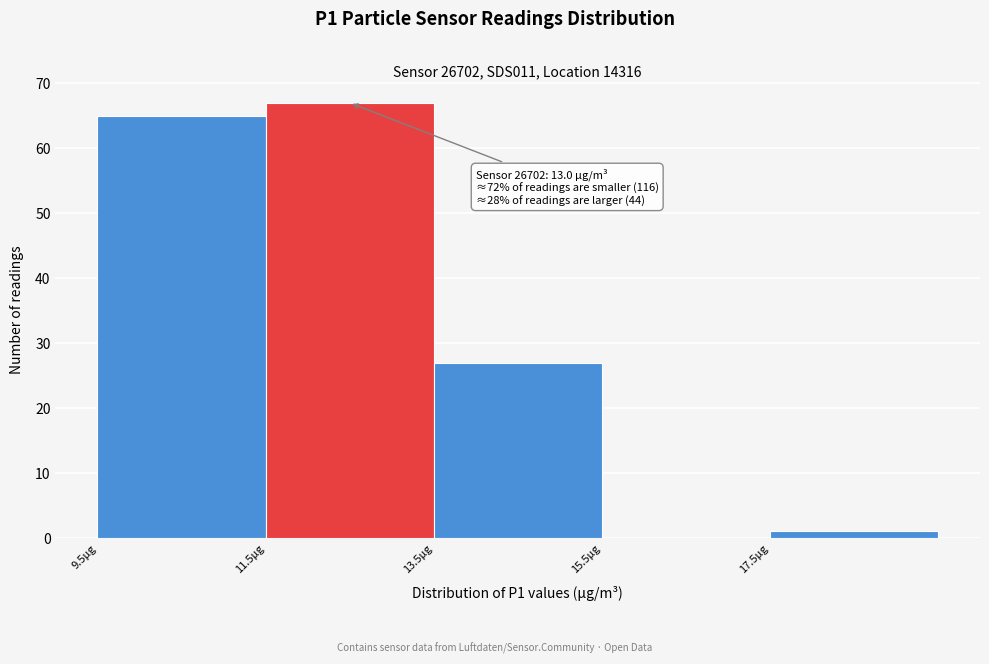

Over which range of the x-axis is the bar tallest?

11.52 to 13.52